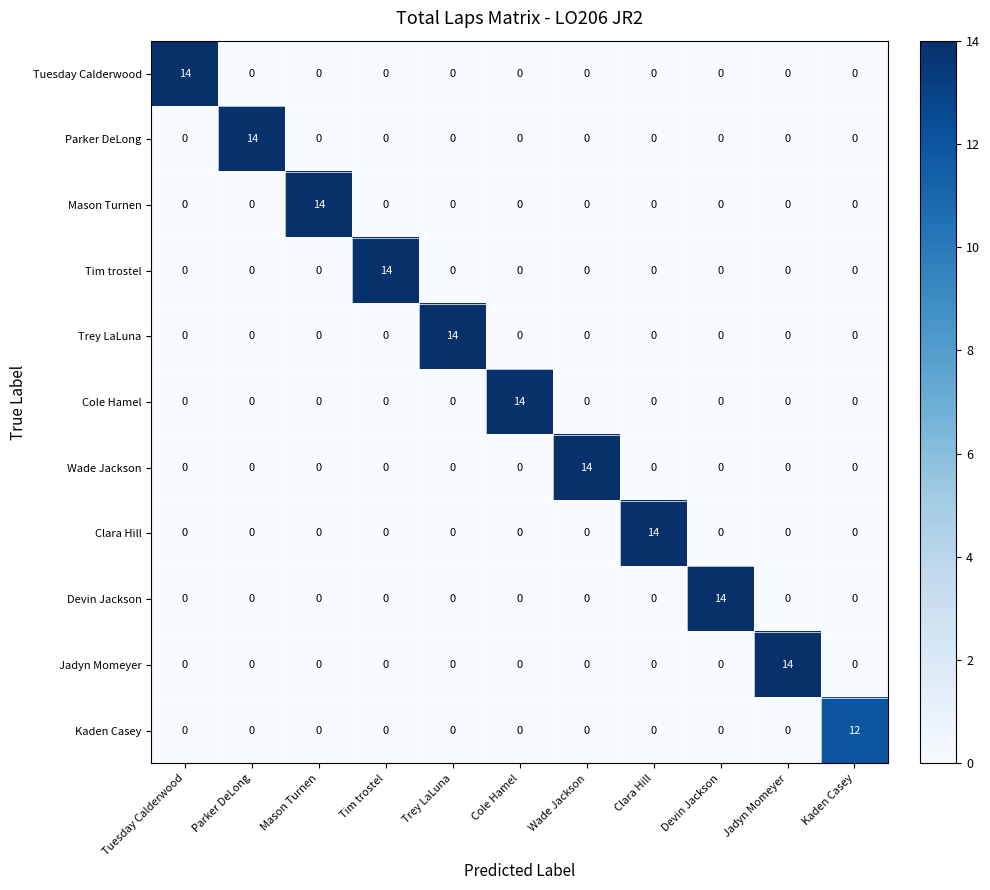

Count the number of categories in the chart.

11